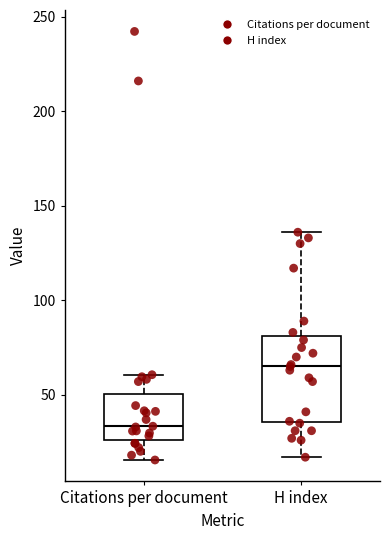

Reading left to right, read every box against the y-axis: the position of its median line, the range the box covers, and the ends of its whiskers. The values are not printed on the chart, so give them approximately, as read against the axis.

Citations per document: median 35, box 25 to 50, whiskers 15 to 60
H index: median 65, box 35 to 80, whiskers 15 to 135